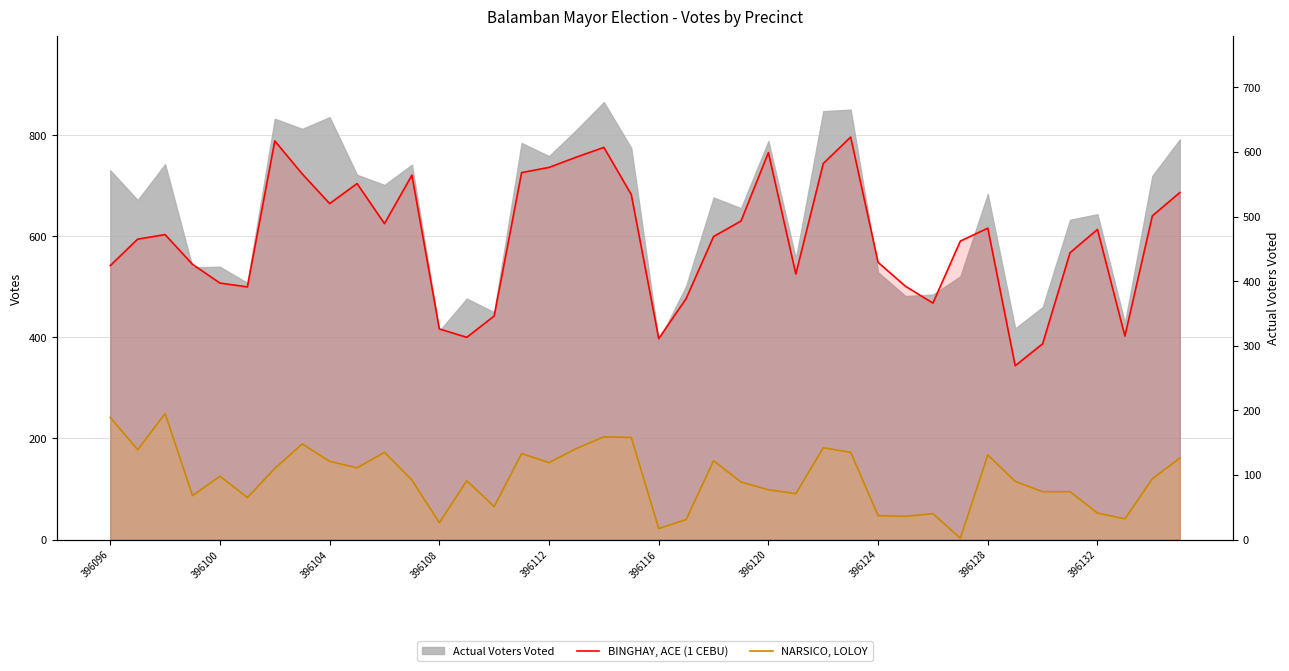

What is the total value across all series at 37?

347